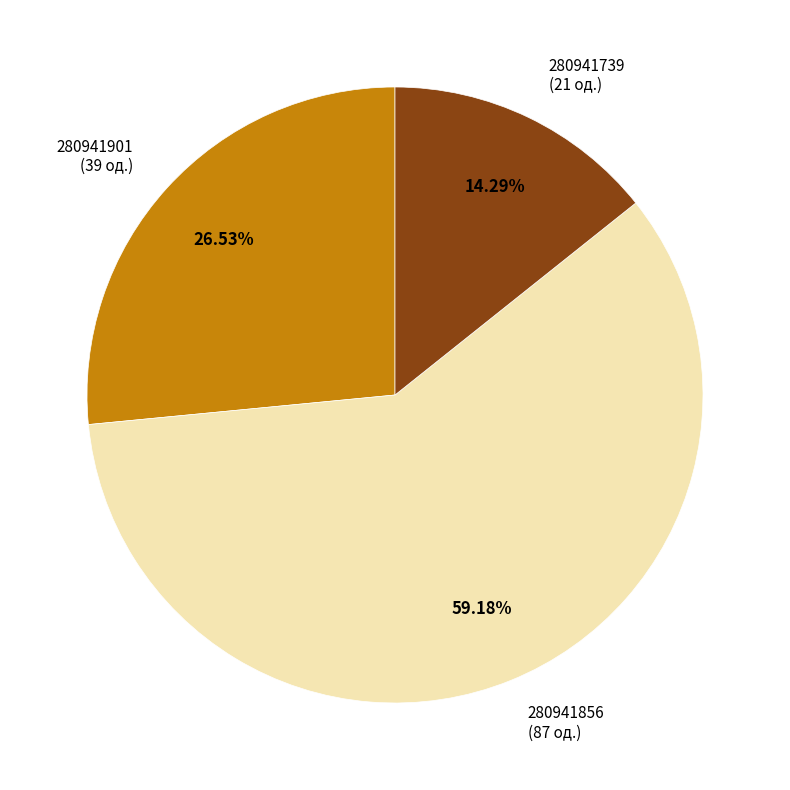

Approximately how many times larger is the value at 280941739 (21 од.) compared to 280941901 (39 од.)?

0.5